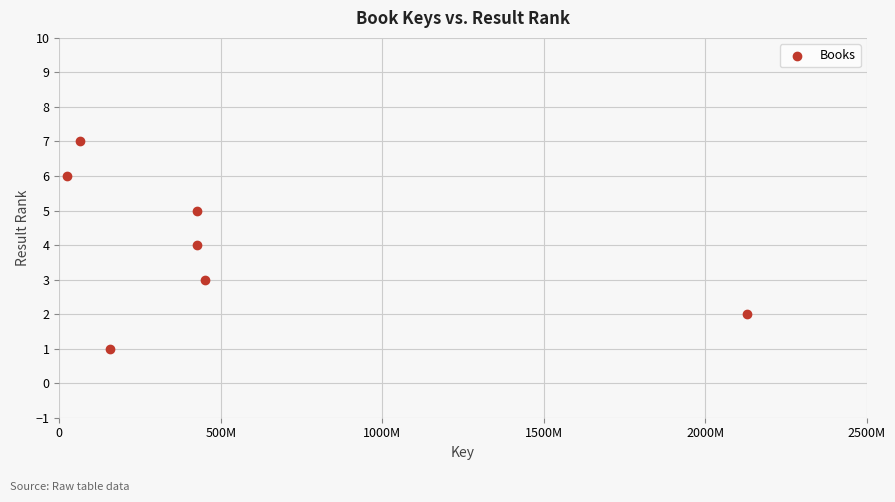

What is the average X value?

525606133